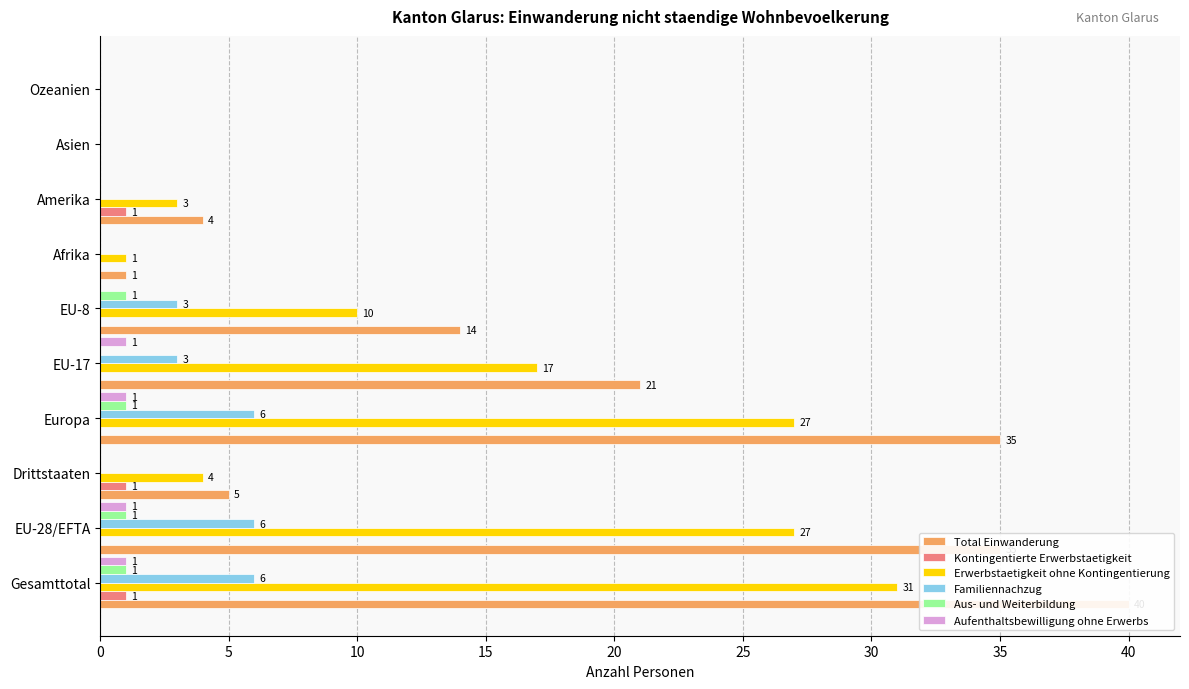

What is the maximum value for Total Einwanderung?

40